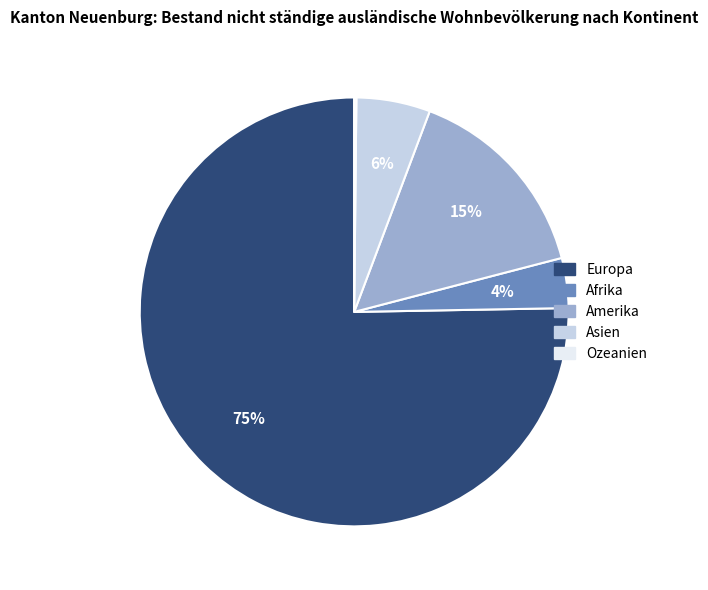

Which slice is the largest?

Europa